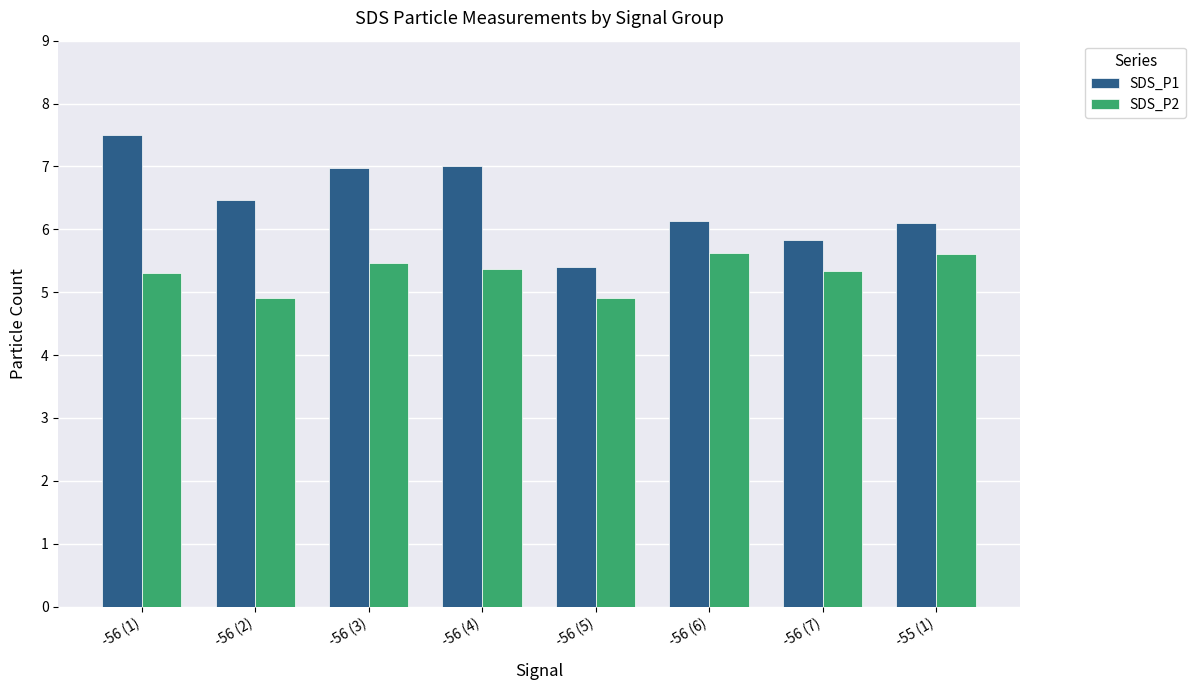

How many bars are there in each group?

2